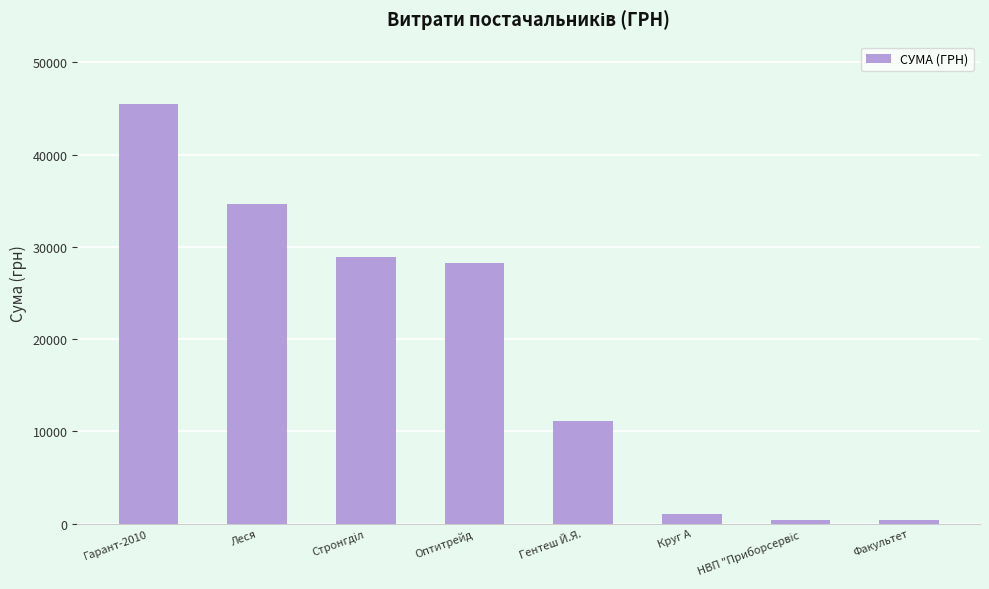

What is the difference between the second highest and second lowest values?

34230.6